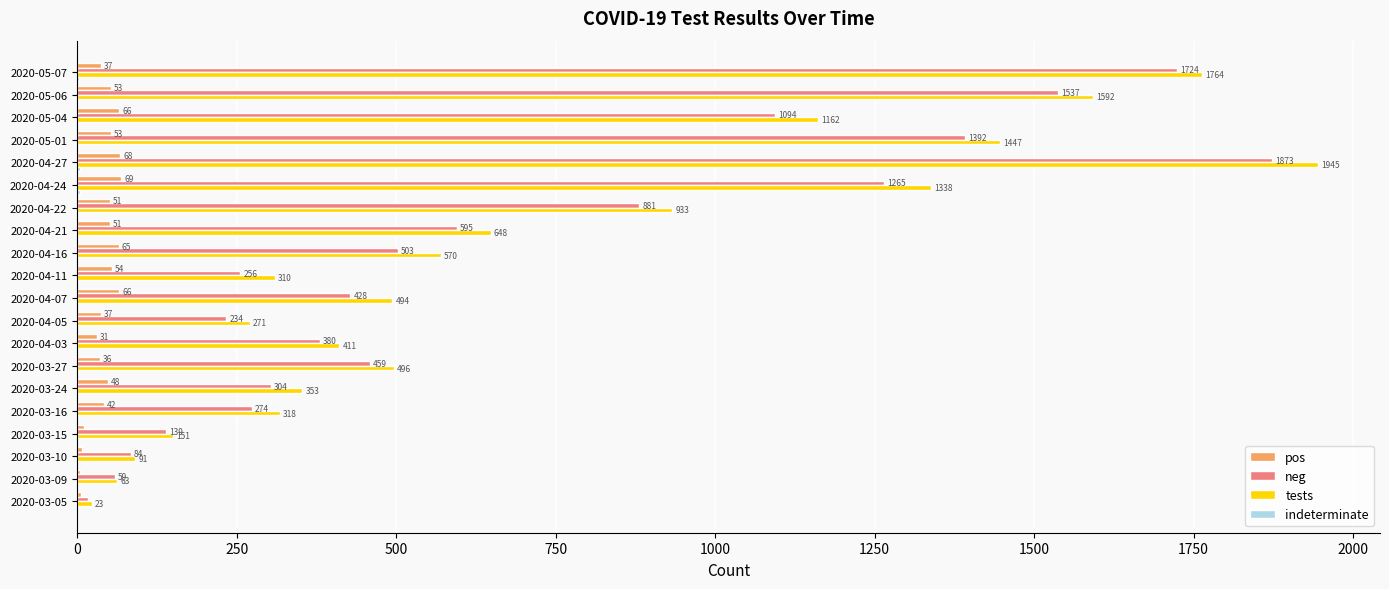

At which category is the sum across all series the highest?

2020-04-27